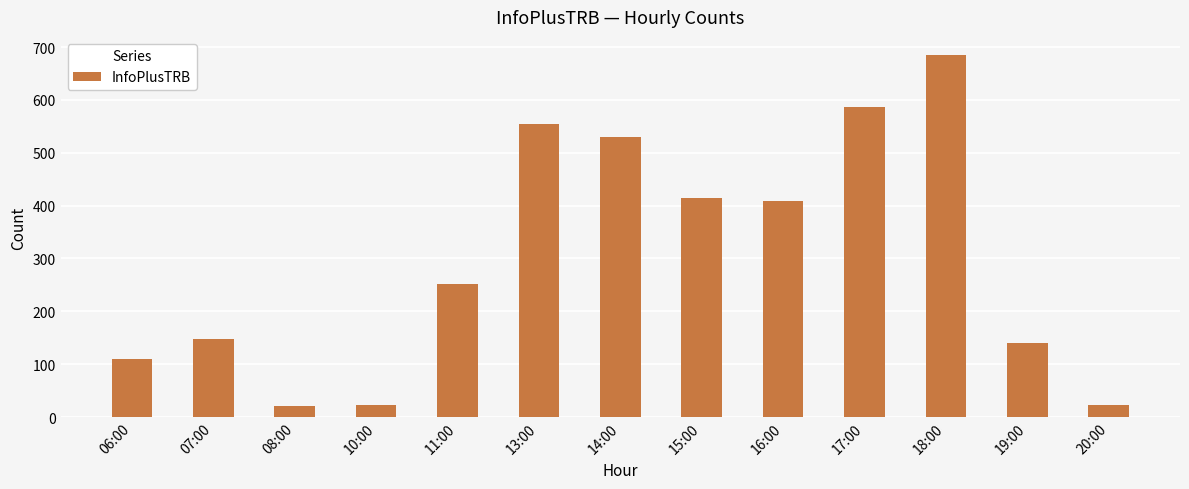

Does the chart contain stacked bars?

No